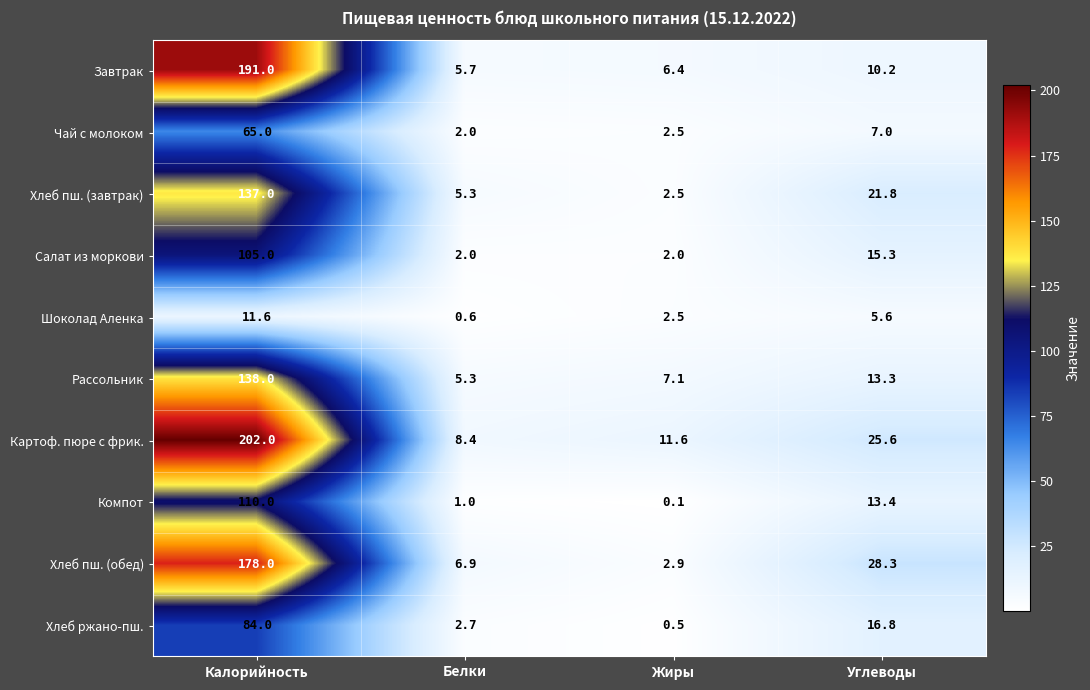

What is the sum of the Шоколад Аленка values at Жиры and Белки?

3.1